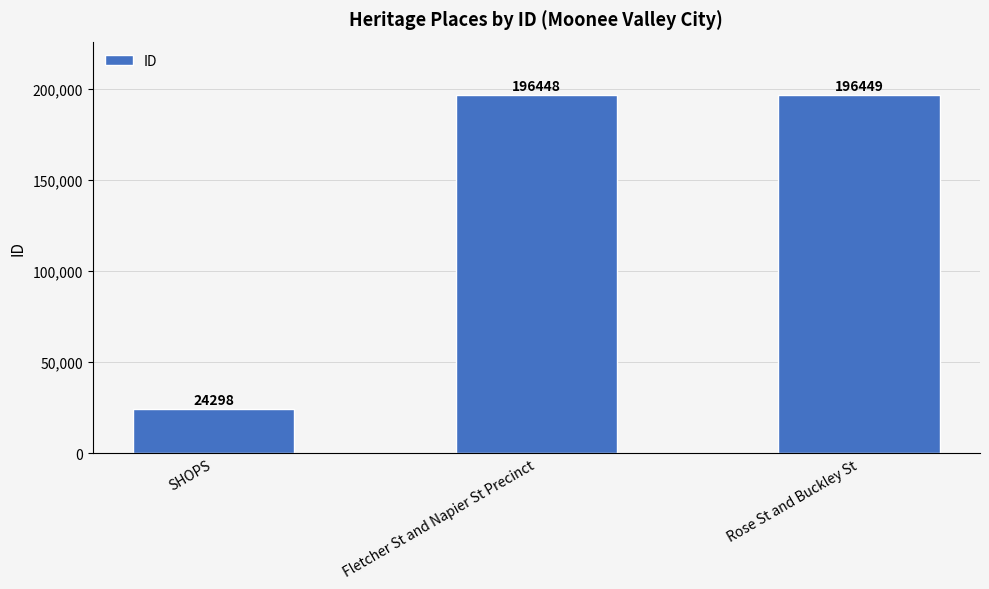

The value at SHOPS is 24298. True or false?

True